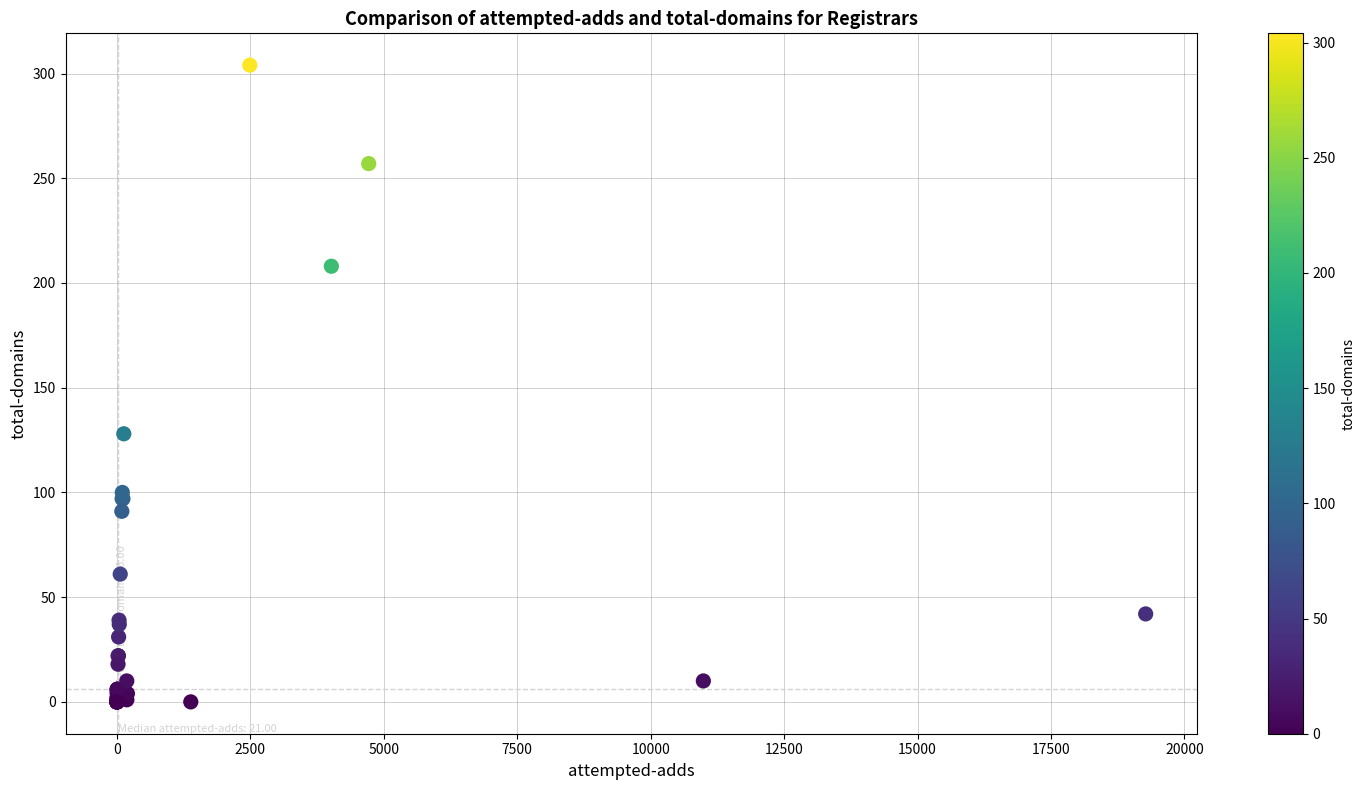

What Y value in the scatter plot is closest to 152?

128